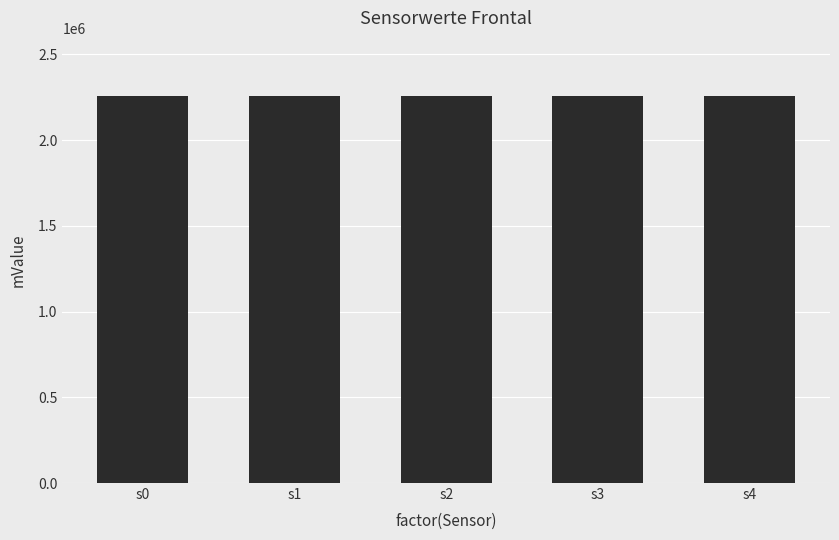

Is it true that the value at s2 is 2257047?

True